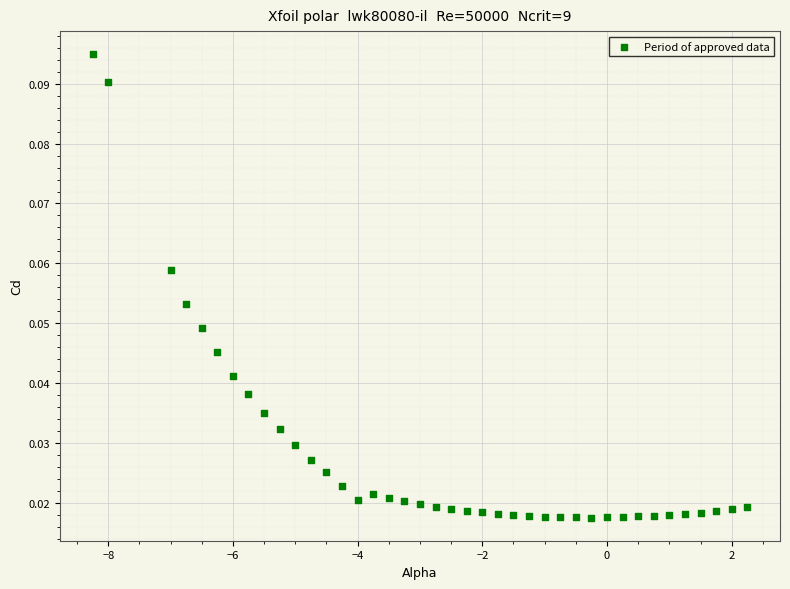

What is the range of X values (max minus min)?

10.5